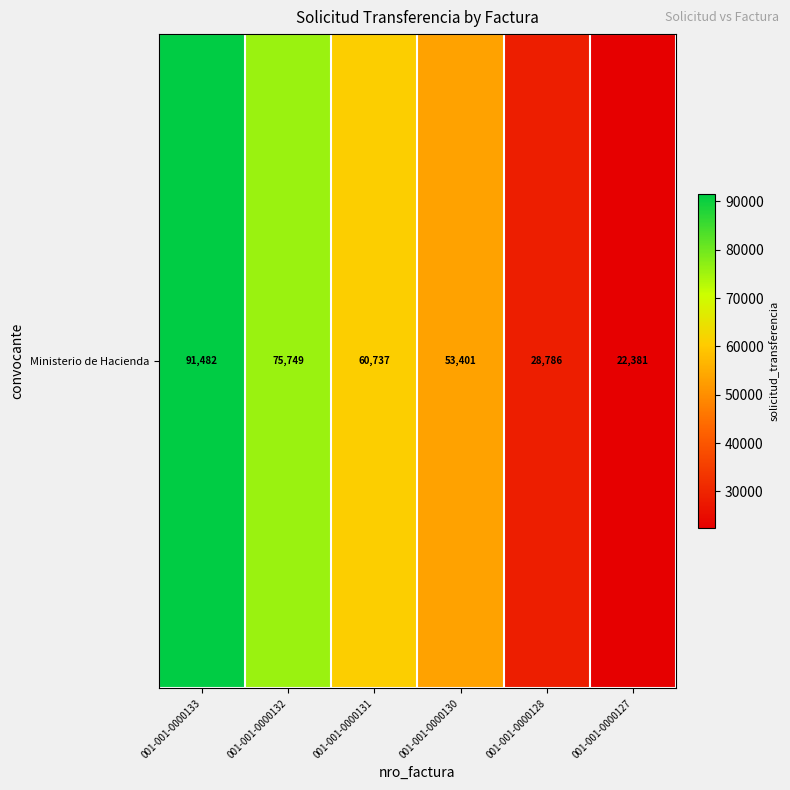

What is the ratio of the value at 001-001-0000128 to the value at 001-001-0000133?

0.3